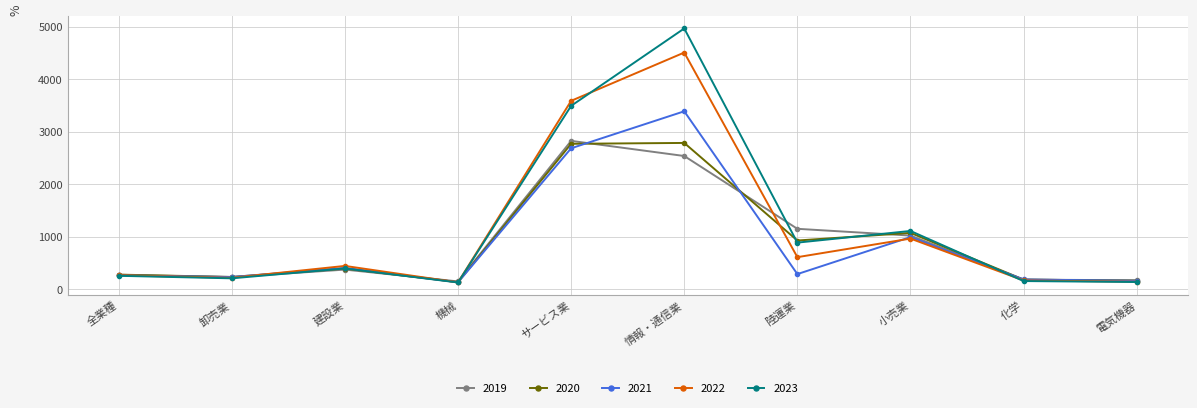

What is the label of the 1st point from the right?

電気機器